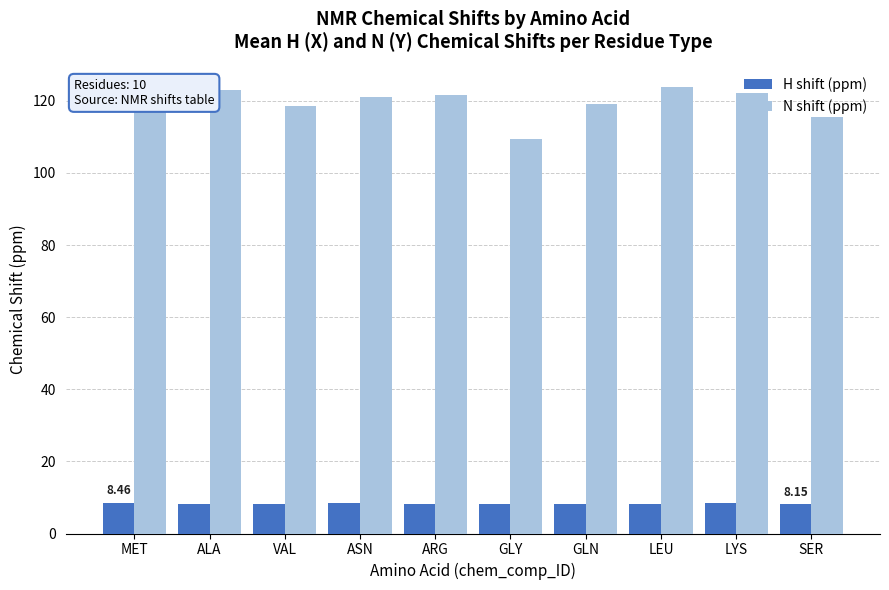

What is the difference between the maximum and minimum values in the H shift (ppm) series?

0.4